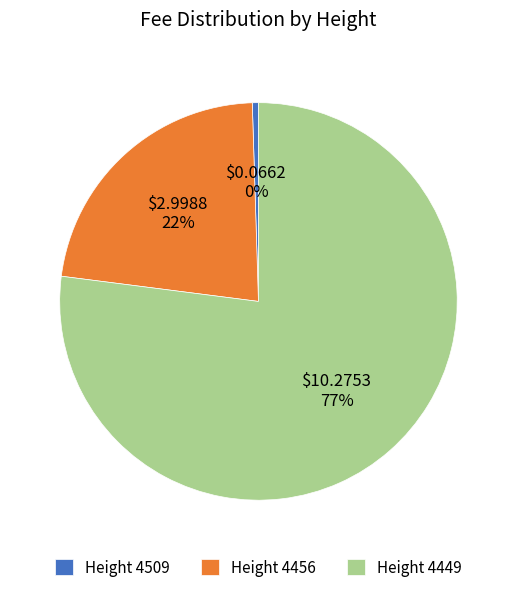

Does any single category account for the majority?

Yes